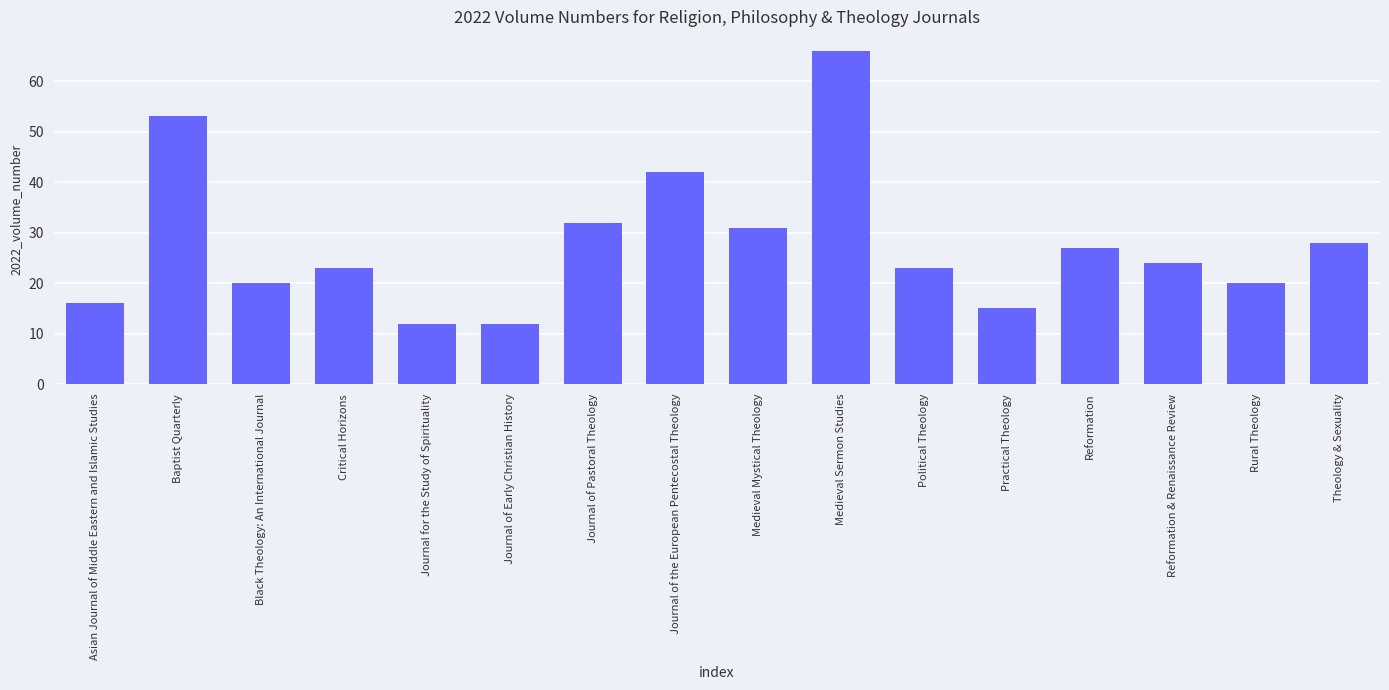

Count the number of categories in the chart.

16